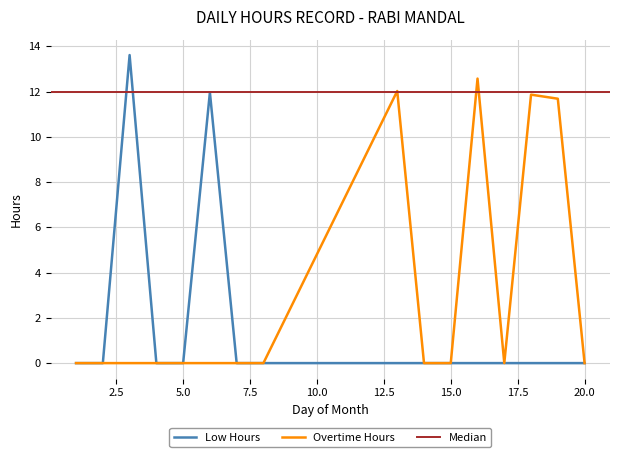

The Overtime Hours series shows 0.0 at 15.0. True or false?

True